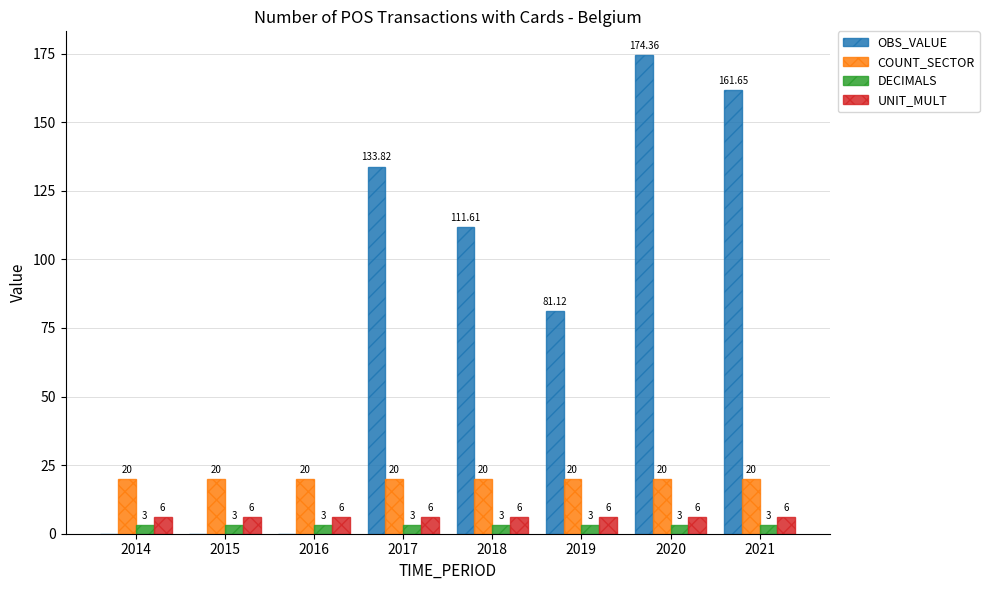

What value does the DECIMALS series have at 2021?

3.0